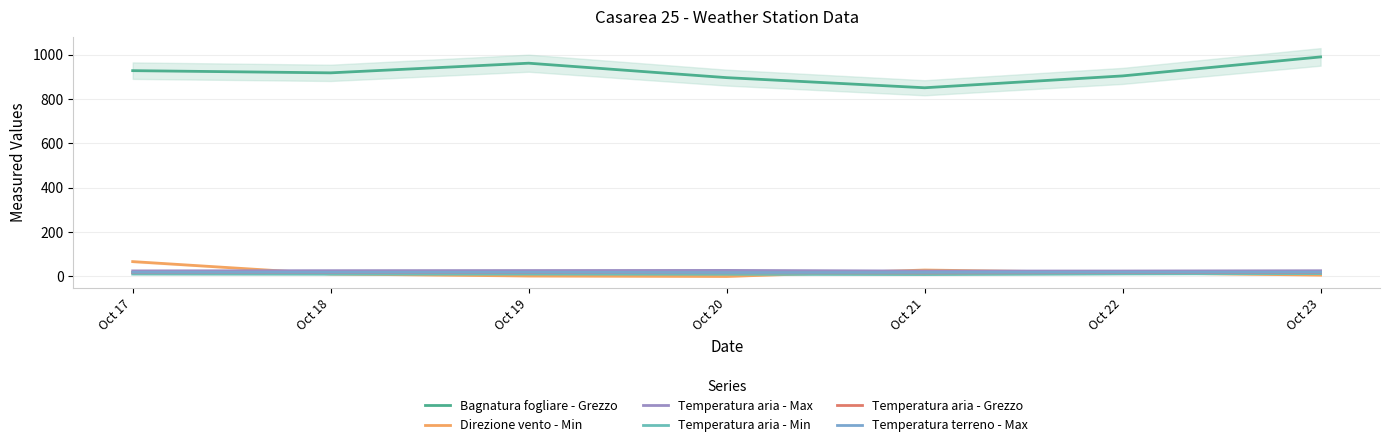

At which label is Temperatura terreno - Max closest to 18?

Oct 20